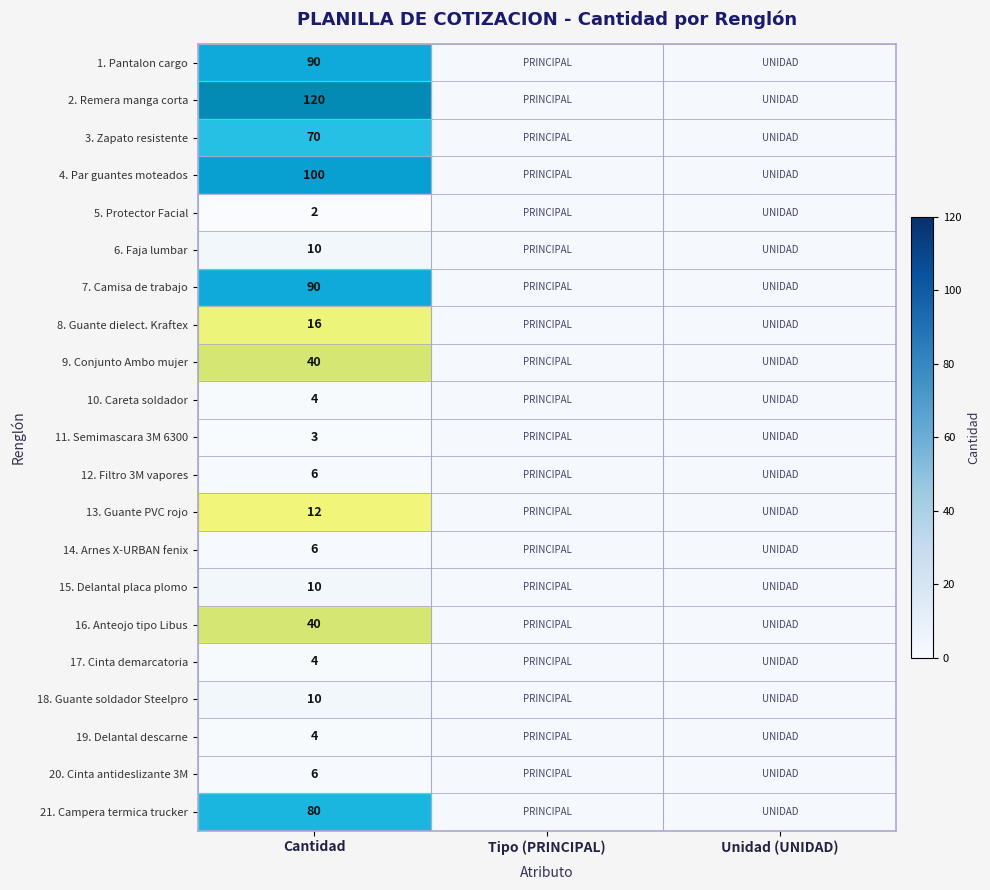

Is it true that 9. Conjunto Ambo mujer equals 40 at Cantidad?

True